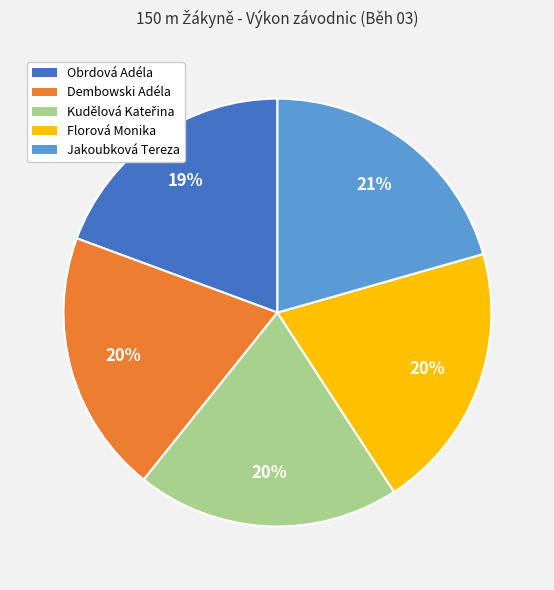

To the nearest percent, what portion does Obrdová Adéla represent?

19%